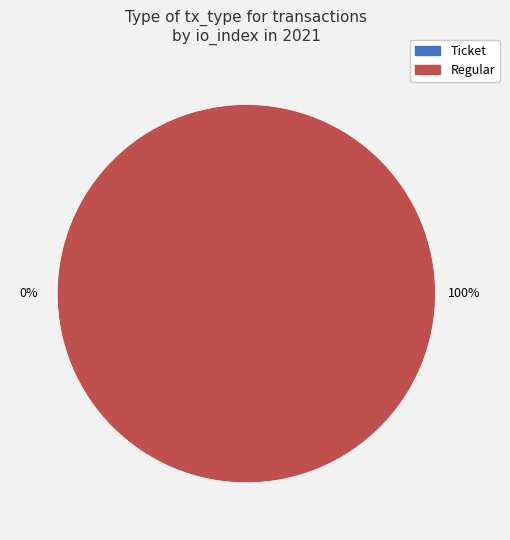

Which slice is the smallest?

Ticket